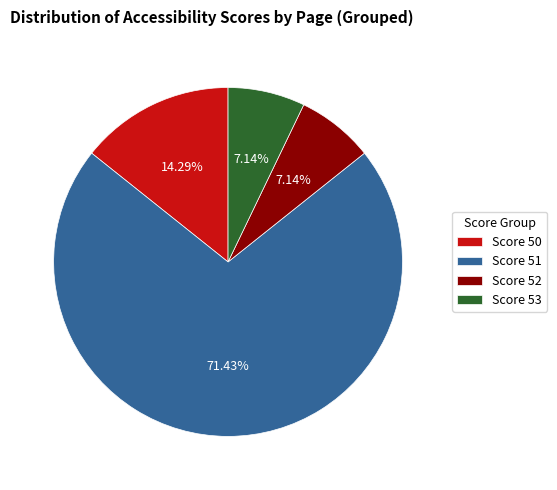

Do Score 51 and Score 53 together represent more than half of the pie?

Yes